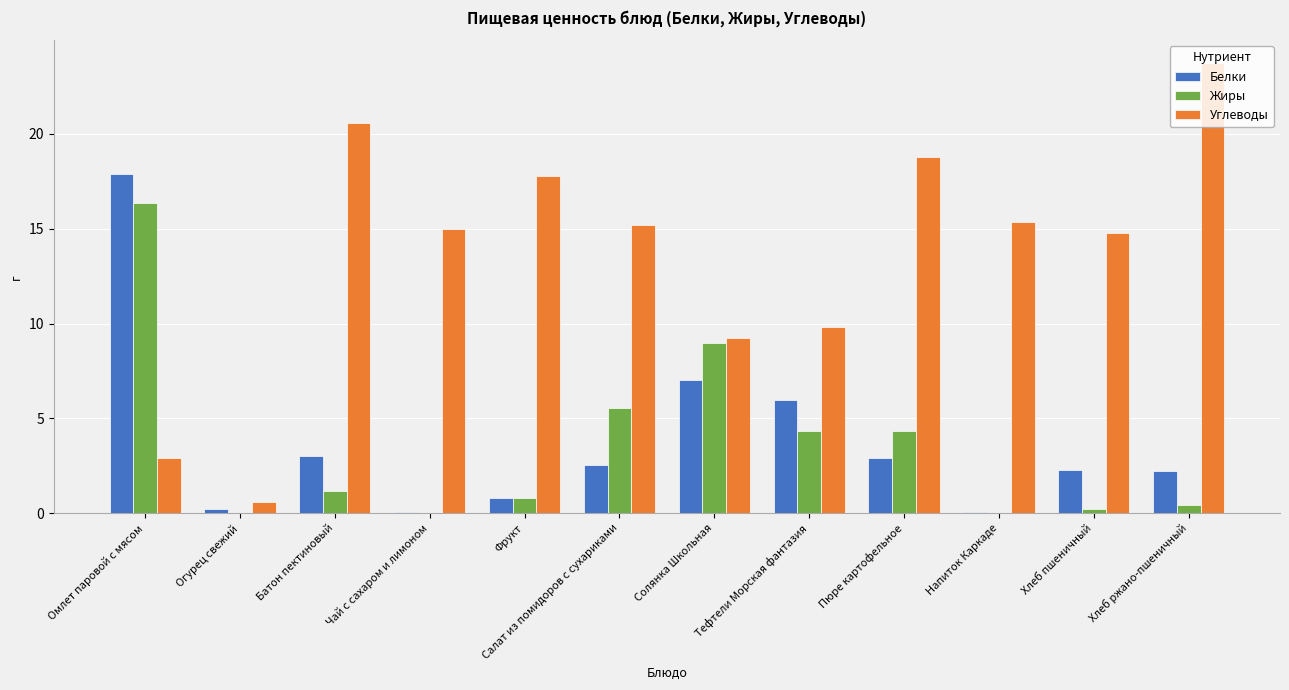

Is the value of Жиры at Батон пектиновый greater than the value of Углеводы at Батон пектиновый?

No